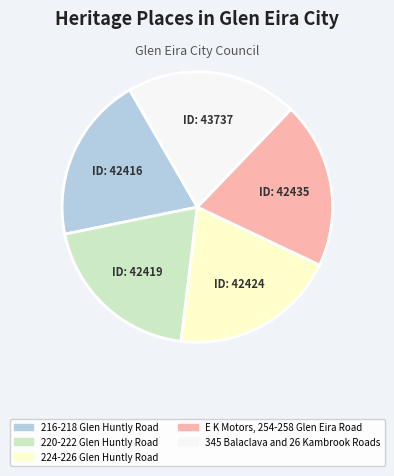

Count the number of slices in the pie.

5